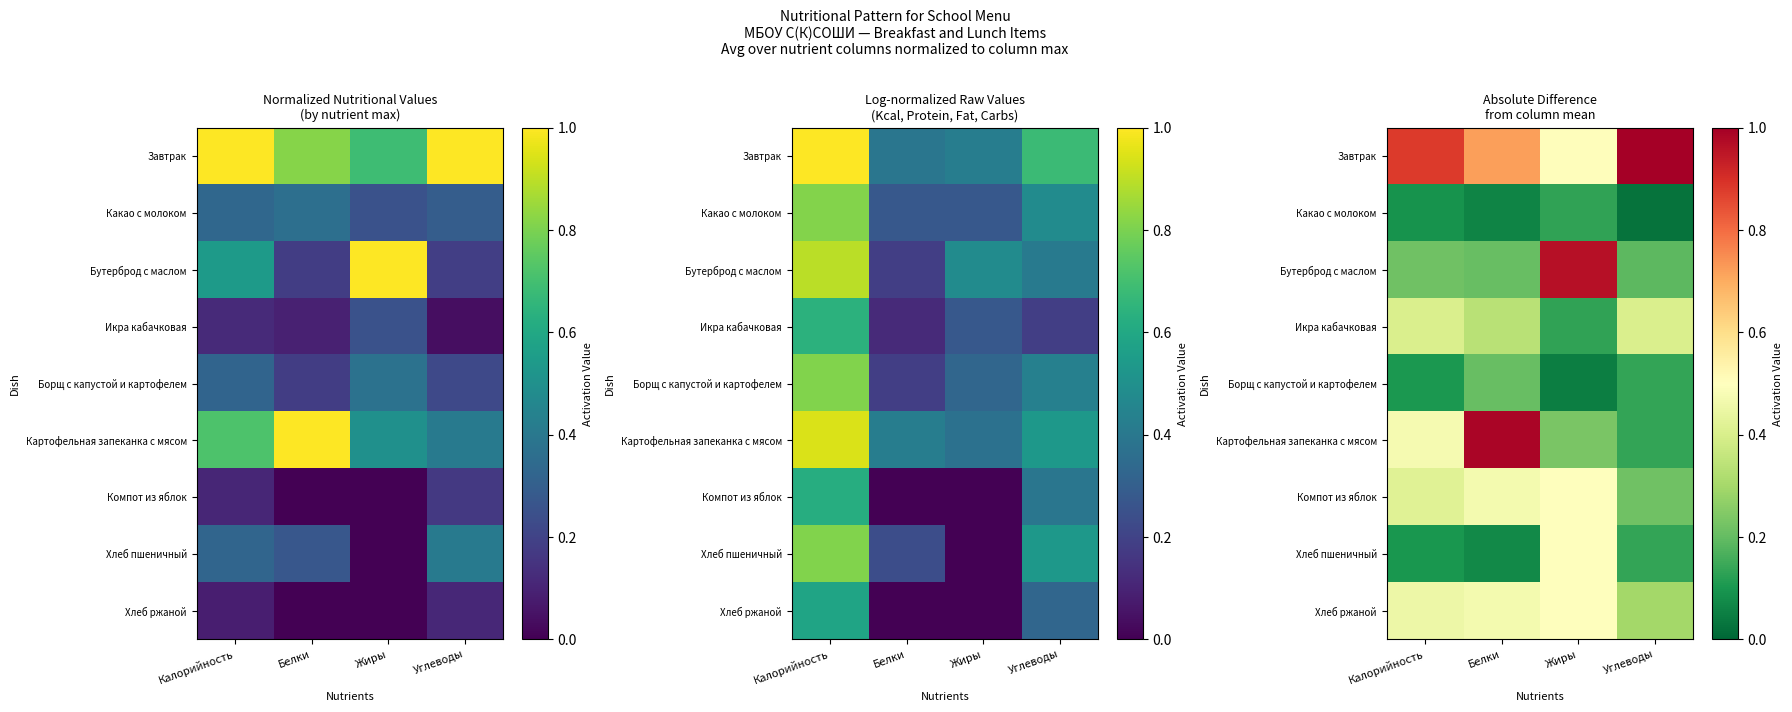

At which category does the chart reach its peak across all series?

Углеводы